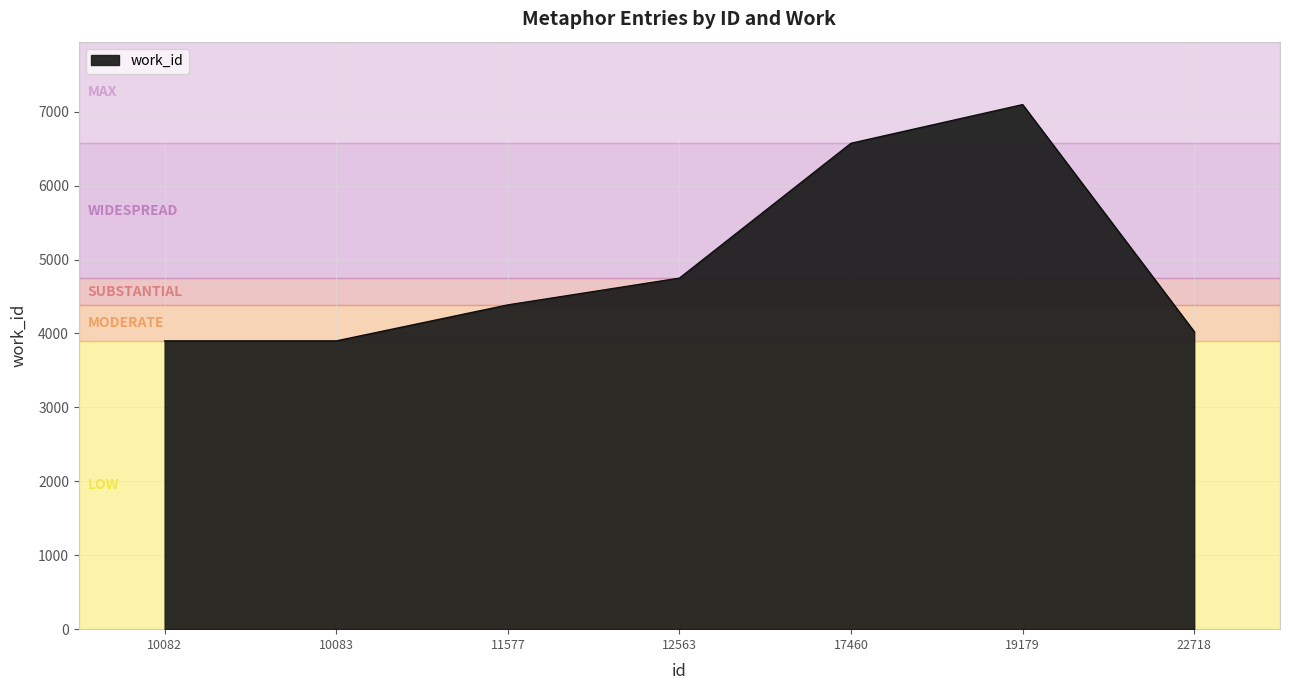

What is the difference between the second highest and minimum values?

2673